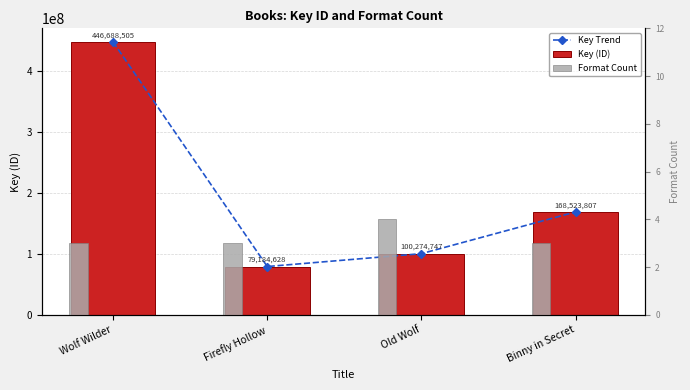

True or false: Key (ID) has a value of 168523807 at Binny in Secret.

True